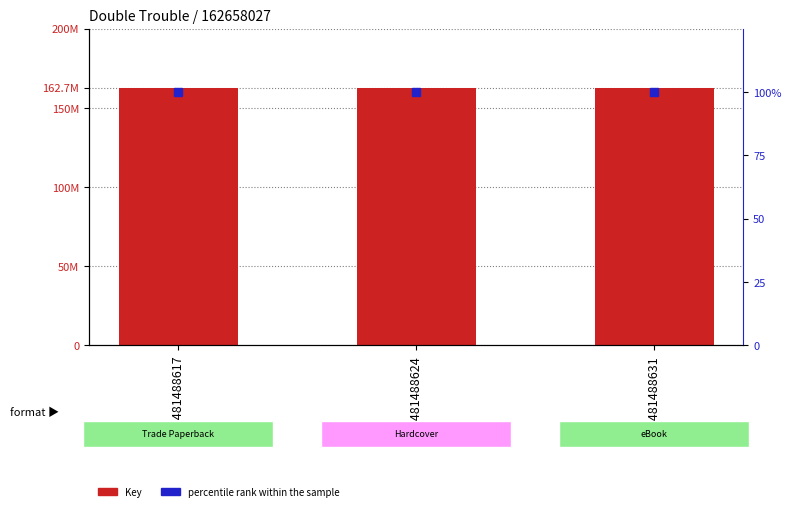

Are the bars grouped side by side (vs. stacked)?

Yes